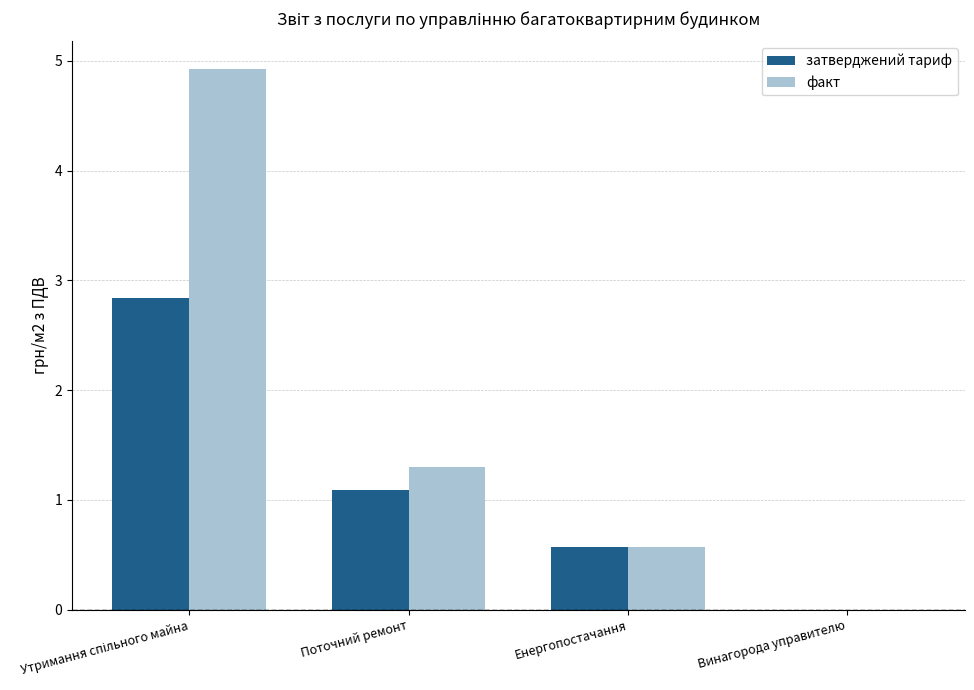

Which series changed the most between Поточний ремонт and Енергопостачання?

факт